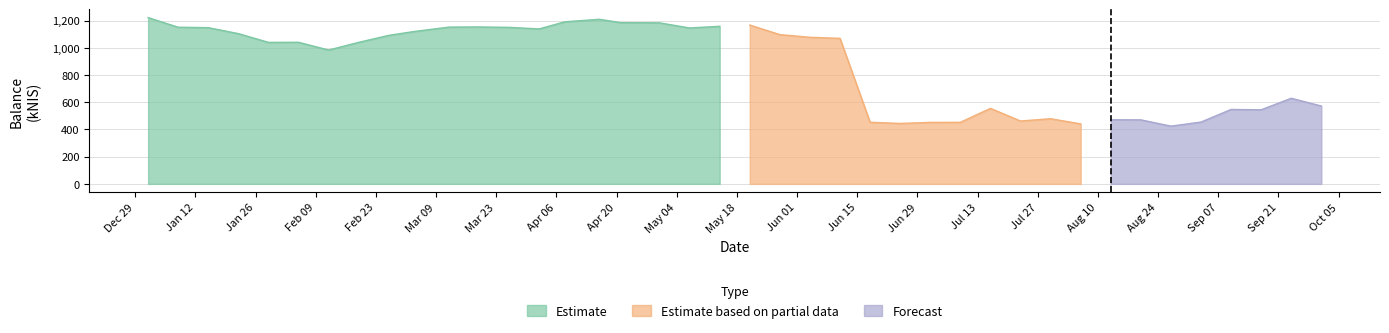

Does the chart have visible grid lines?

Yes